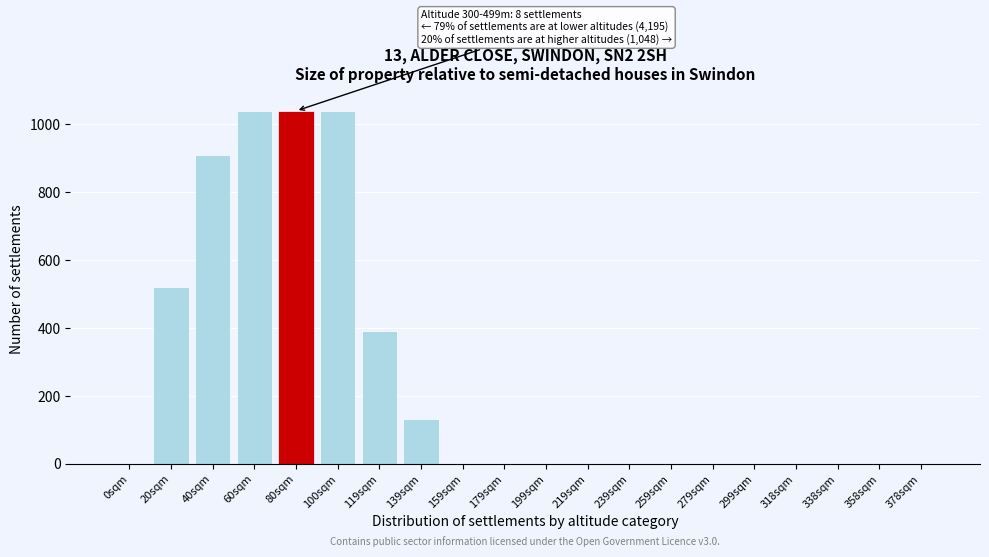

Reading left to right, list all the values displayed in this chart.

0sqm=0	20sqm=520	40sqm=910	60sqm=1040	80sqm=1040	100sqm=1040	119sqm=390	139sqm=130	159sqm=0	179sqm=0	199sqm=0	219sqm=0	239sqm=0	259sqm=0	279sqm=0	299sqm=0	318sqm=0	338sqm=0	358sqm=0	378sqm=0